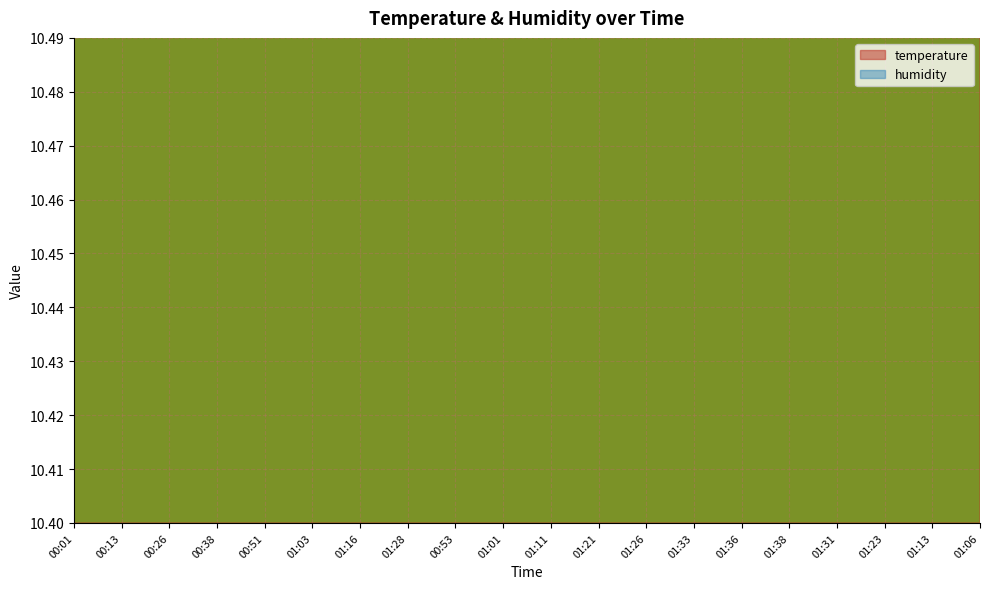

What position from the left is 01:26?

13